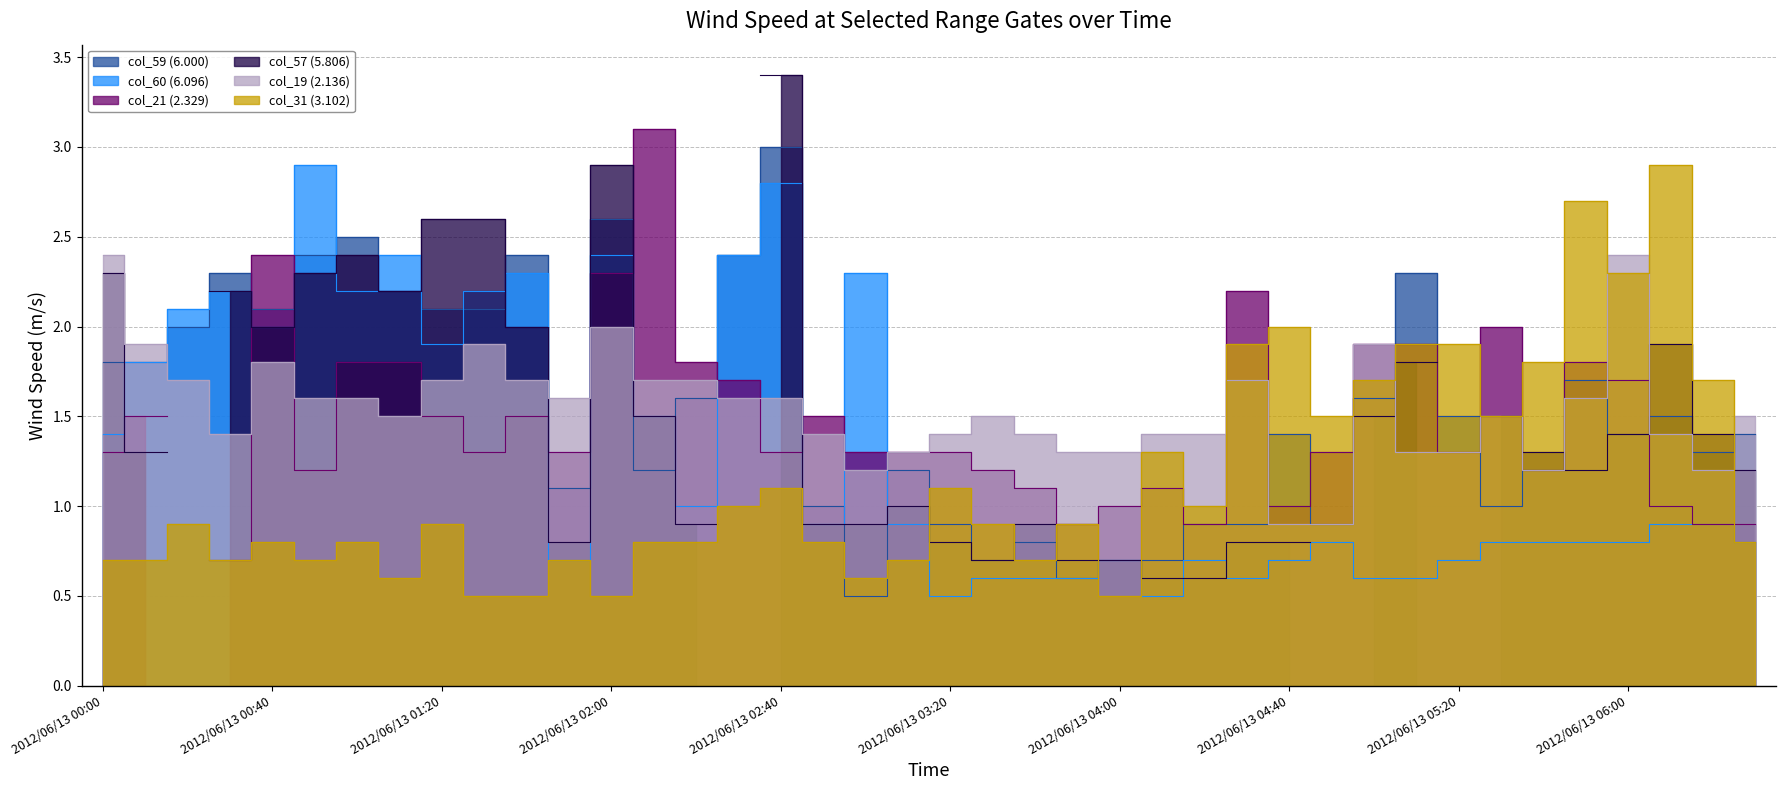

What is the difference between the second highest and minimum values in the col_59 (6.000) series?

2.1